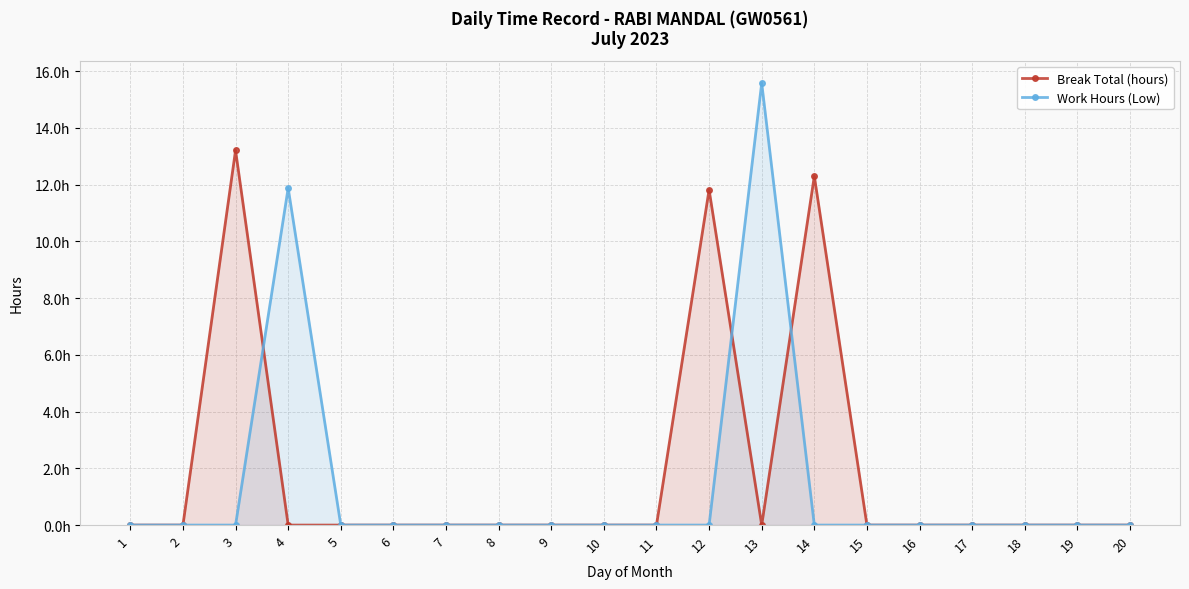

Which category has the highest value in the Work Hours (Low) series?

13